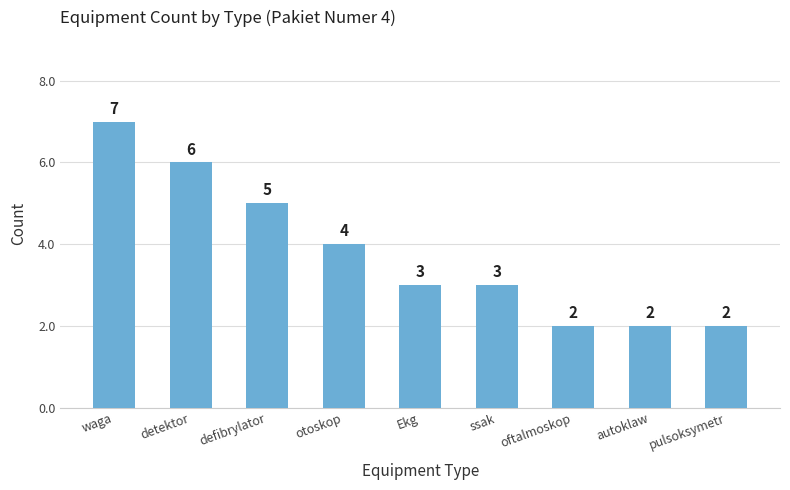

How many bars are there in total?

9